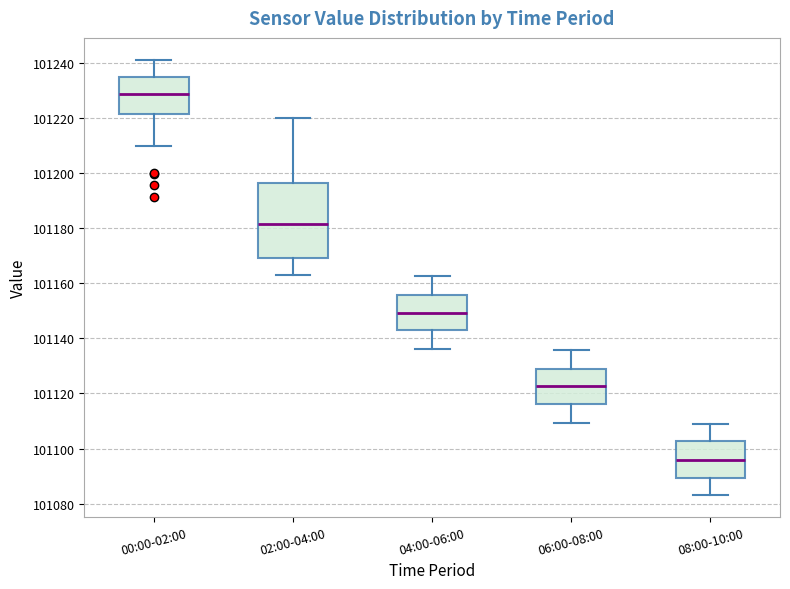

Where is the lower edge of the box for 04:00-06:00 on the y-axis? The values are not printed on the chart, so give them approximately, as read against the axis.

101142